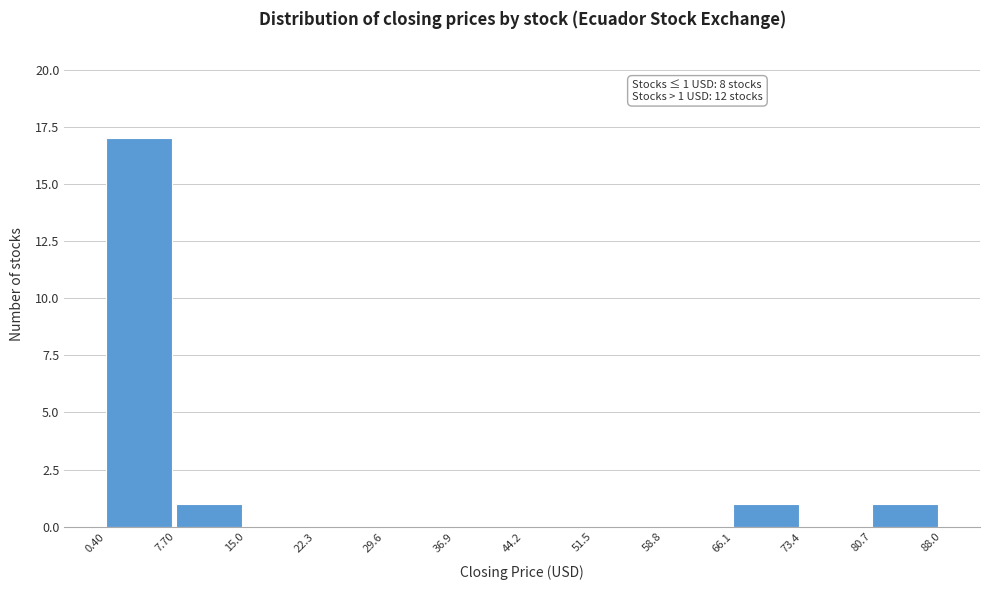

Which range on the x-axis has the tallest bar?

0.40 to 7.70